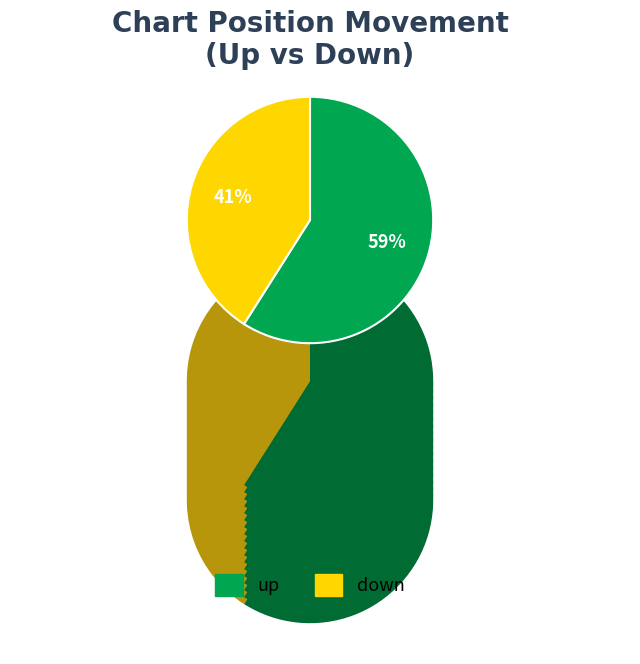

To the nearest percent, what percentage of the pie is up?

59%